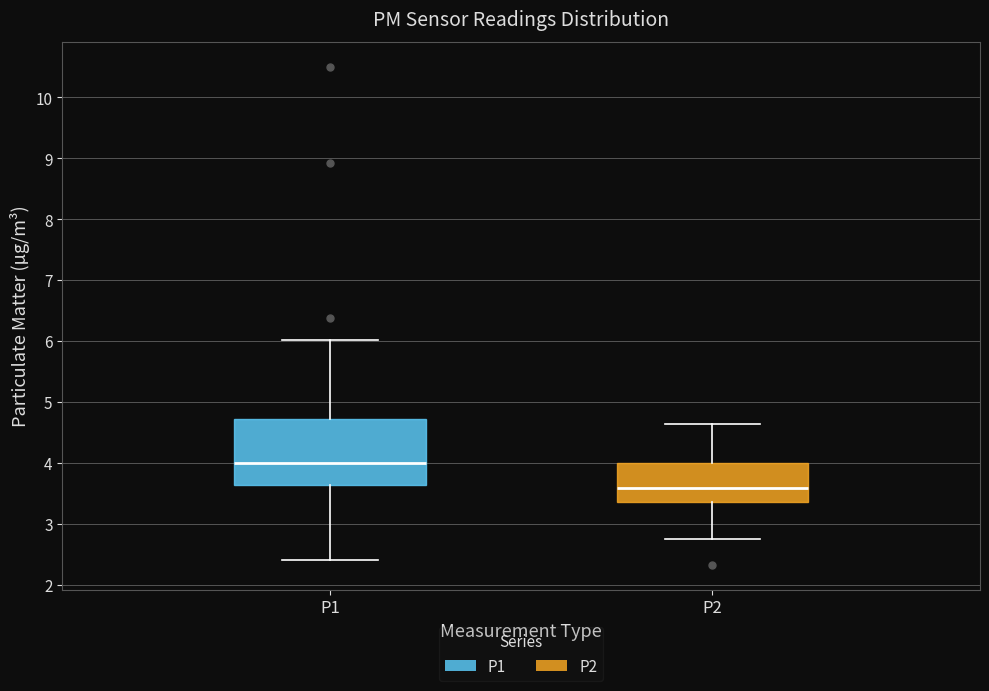

Which box has the highest median line?

P1